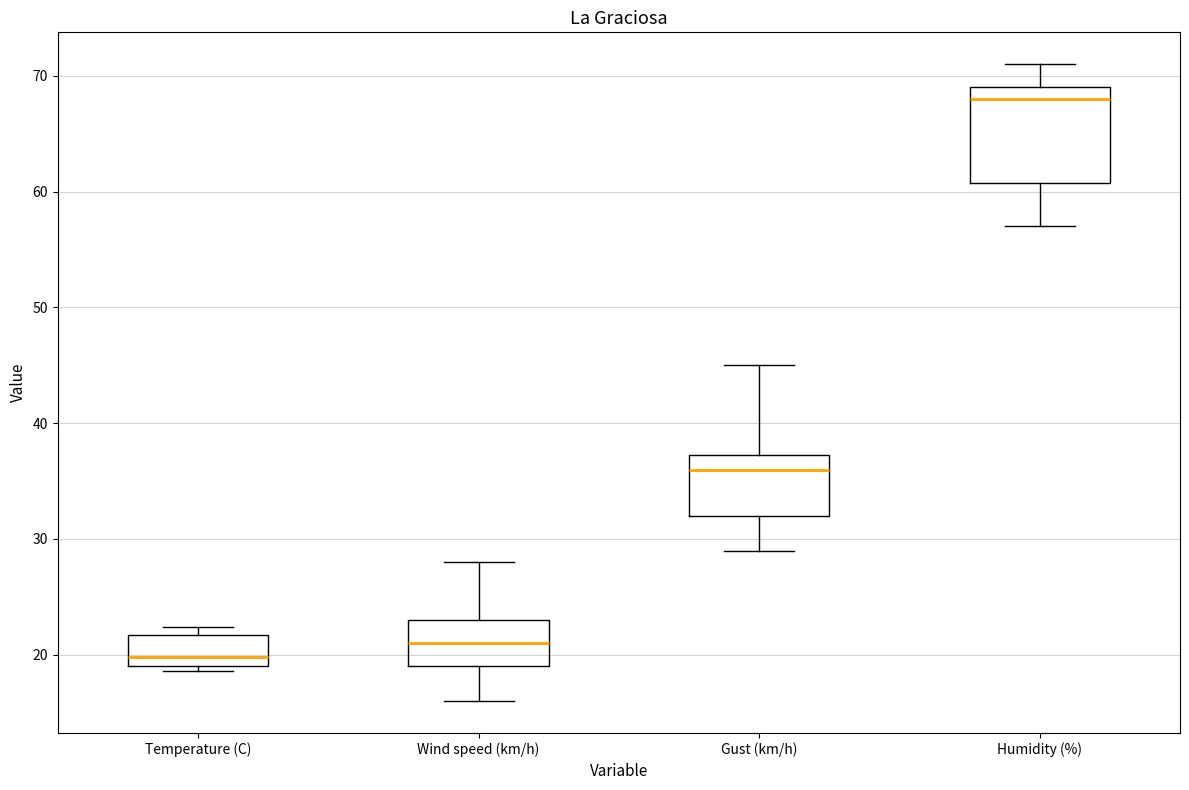

Reading left to right, transcribe this box plot: for each box, give where its median line is, the range the box spans, and where its two whiskers end, as read against the y-axis. The values are not printed on the chart, so give them approximately, as read against the axis.

Temperature (C): median 20, box 19 to 22, whiskers 19 (just below the box's lower edge) to 22 (just above the box's upper edge)
Wind speed (km/h): median 21, box 19 to 23, whiskers 16 to 28
Gust (km/h): median 36, box 32 to 37, whiskers 29 to 45
Humidity (%): median 68, box 61 to 69, whiskers 57 to 71